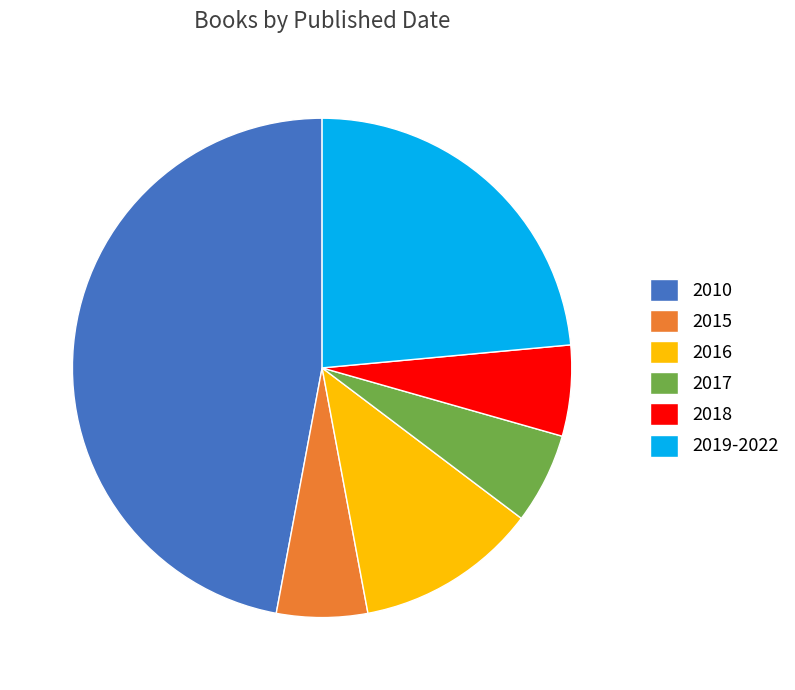

Count the number of slices in the pie.

6